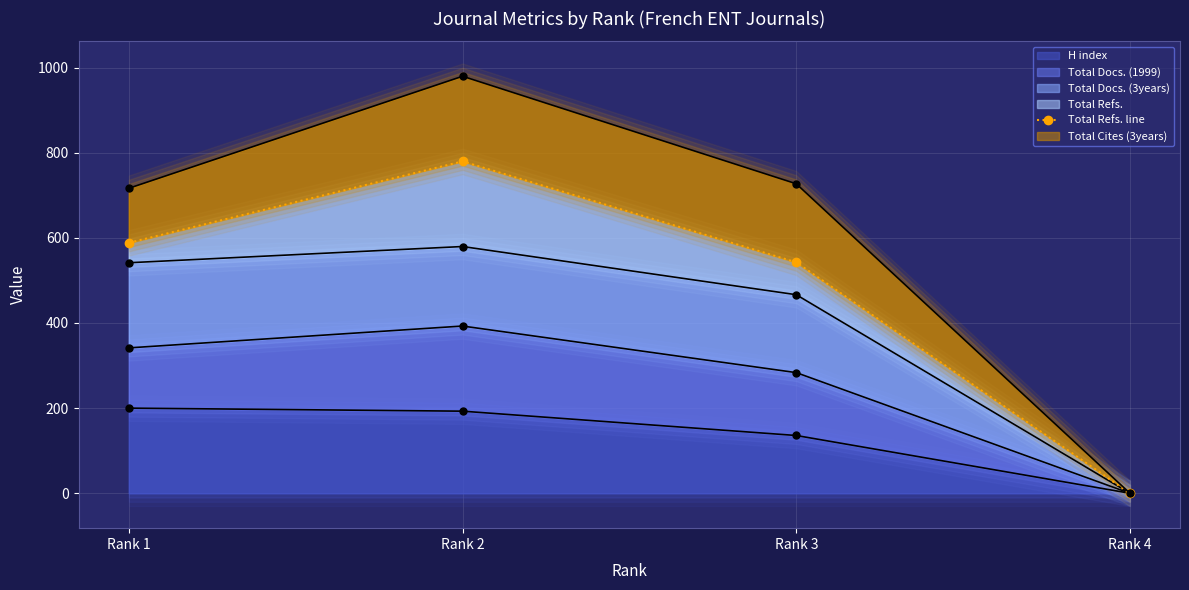

Reading right to left, extract all data points from this chart.

Rank 4=0.0	Rank 3=542.5	Rank 2=779.6	Rank 1=588.3